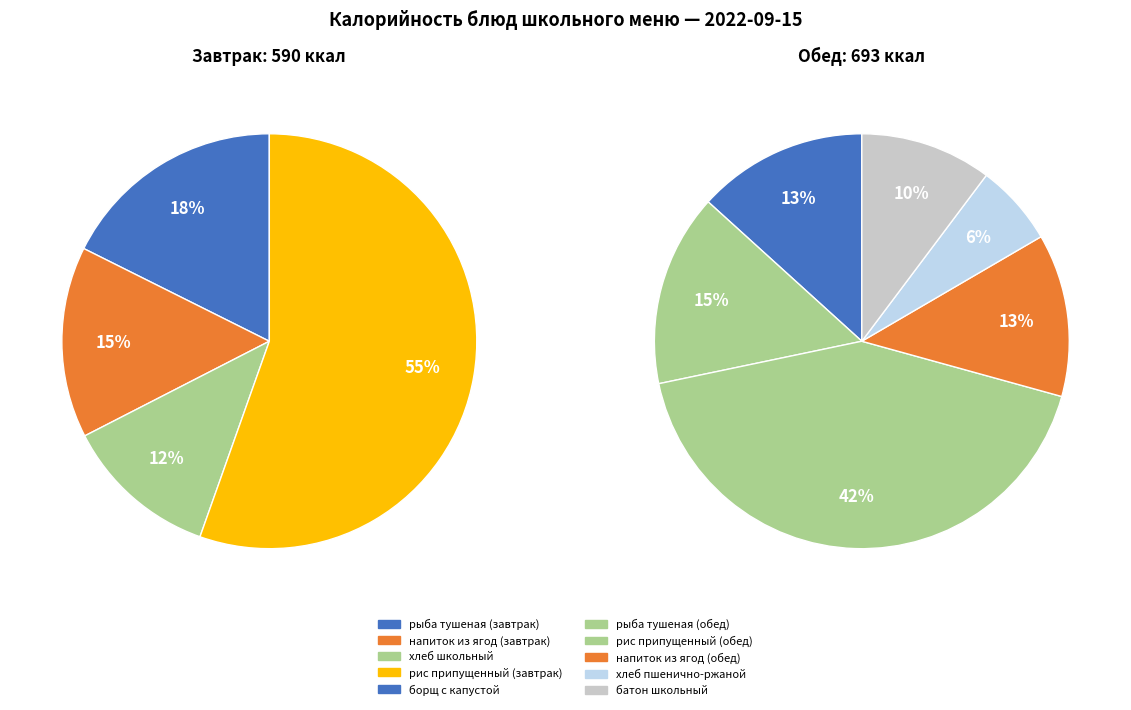

How many slices are in this pie chart?

10